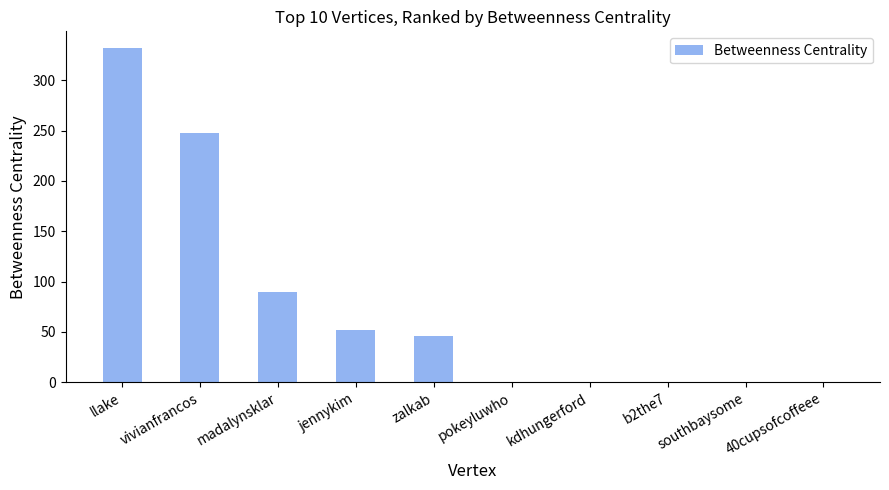

Are the bars grouped side by side (vs. stacked)?

No